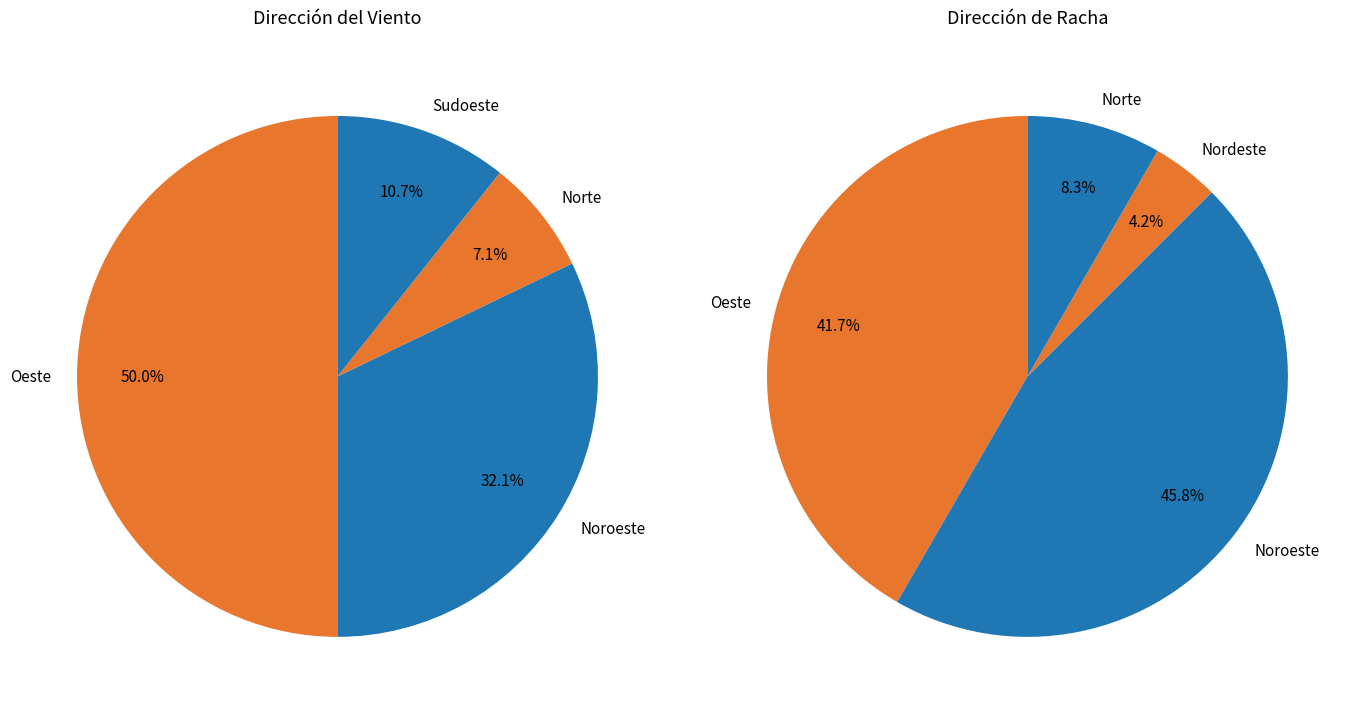

Is it true that Norte is 7% of the pie?

True